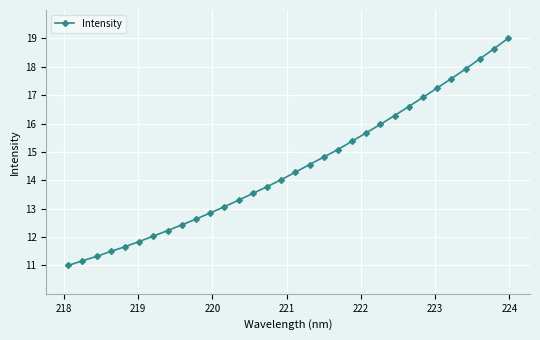

What is the maximum value shown in the chart?

19.0